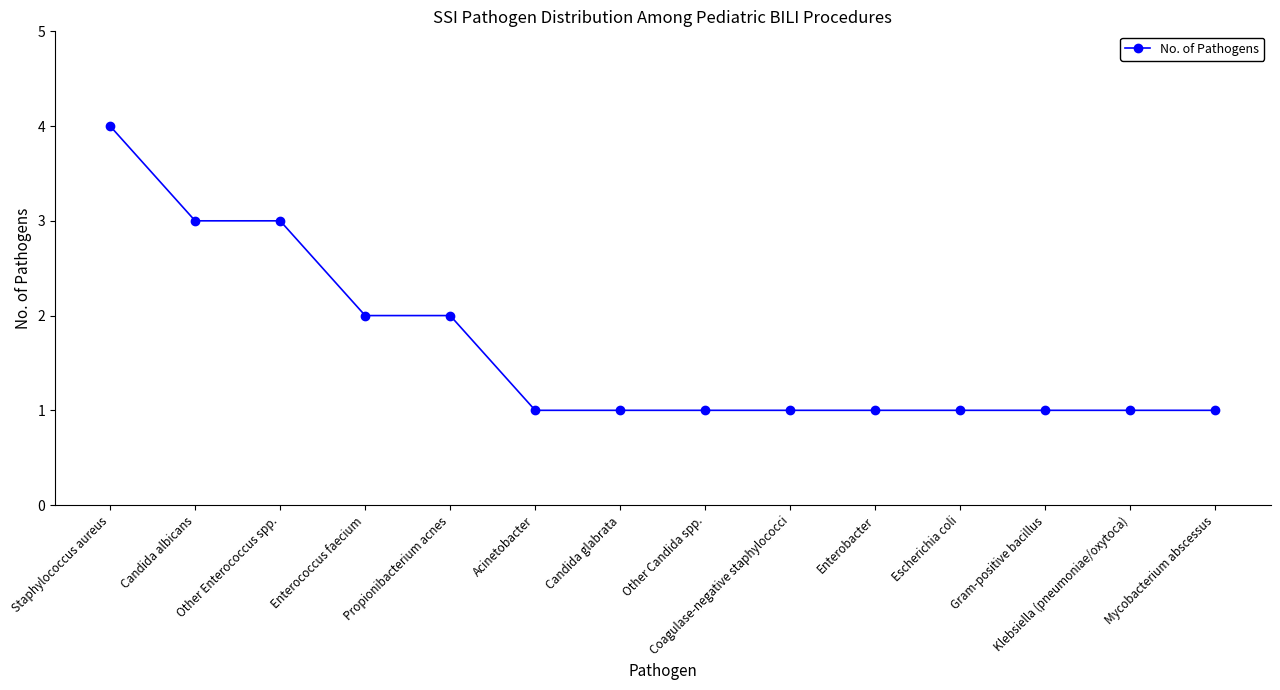

Reading left to right, list all the values displayed in this chart.

4	3	3	2	2	1	1	1	1	1	1	1	1	1